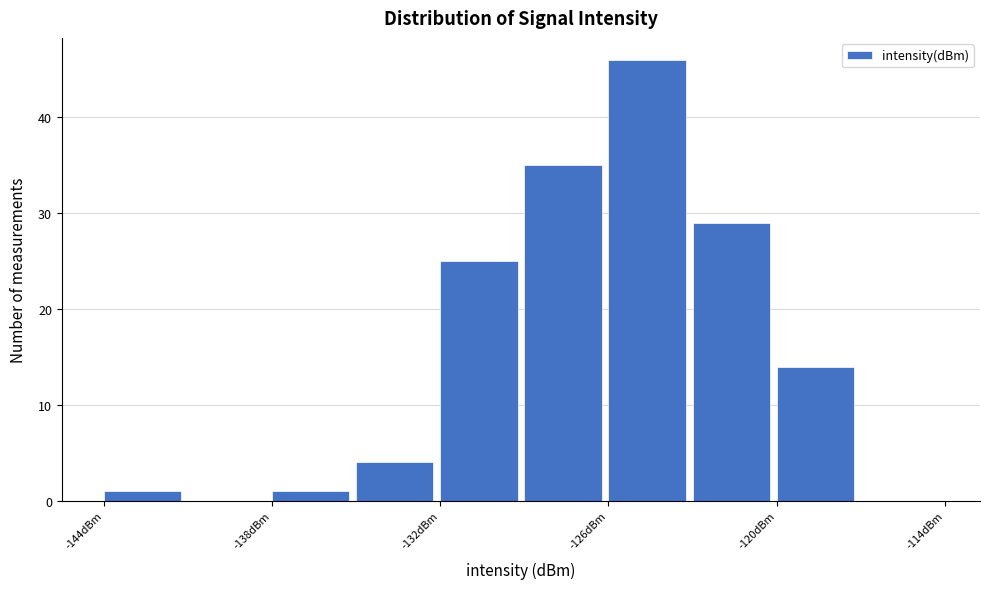

Read against the x-axis, roughly where is the centre of the tallest bar?

-125